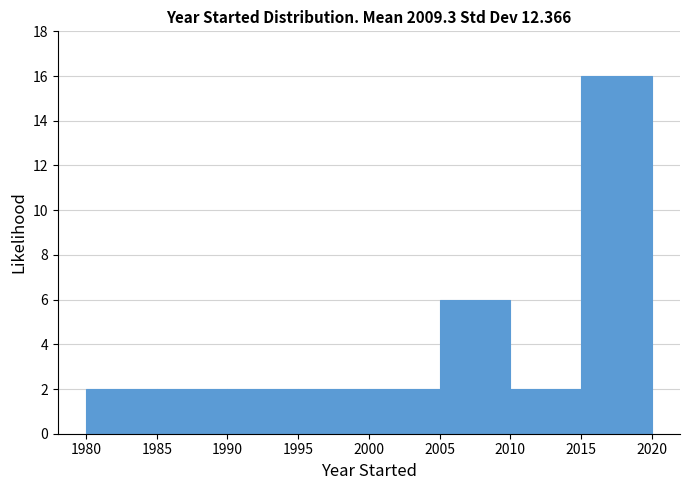

Reading left to right, transcribe this chart: for each bar, give the range it covers on the x-axis and its height. The values are not printed on the chart, so give them approximately, as read against the axis.

1980 to 1985: 2
1985 to 1990: 2
1990 to 1995: 2
1995 to 2000: 2
2000 to 2005: 2
2005 to 2010: 6
2010 to 2015: 2
2015 to 2020: 16